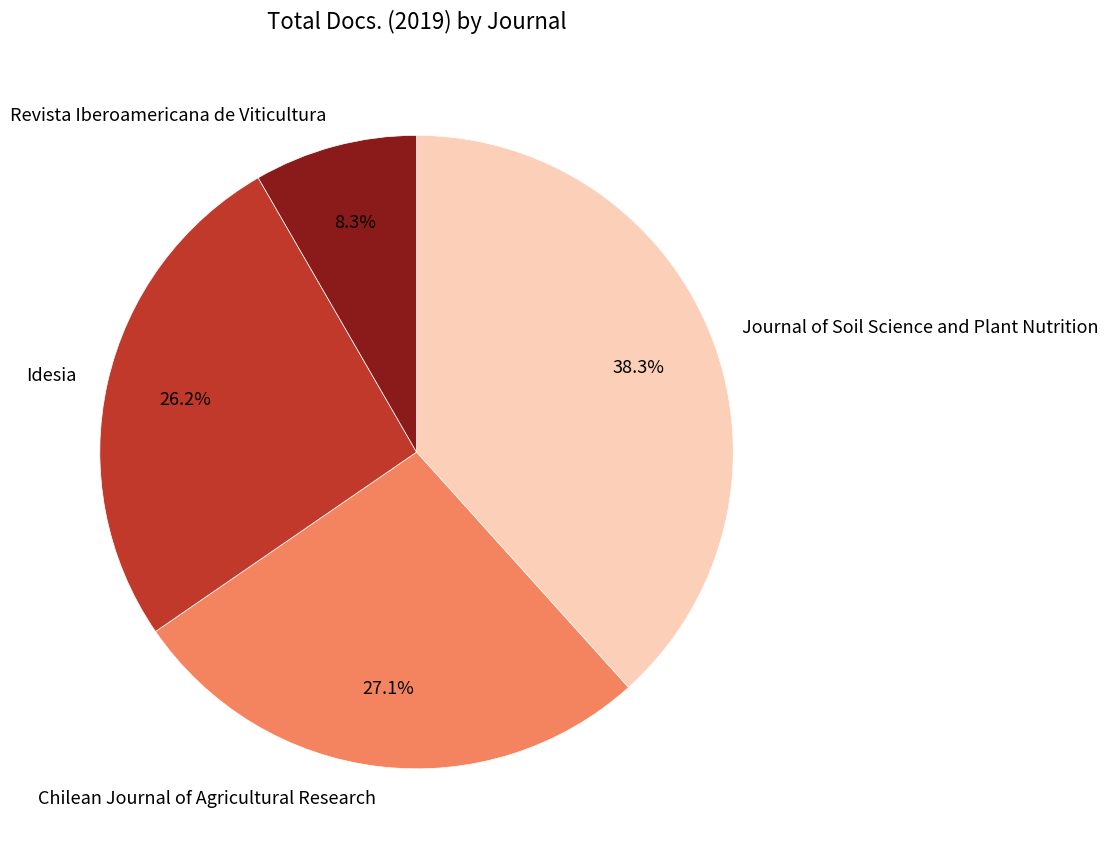

Rank the categories by value from highest to lowest.

Journal of Soil Science and Plant Nutrition, Chilean Journal of Agricultural Research, Idesia, Revista Iberoamericana de Viticultura